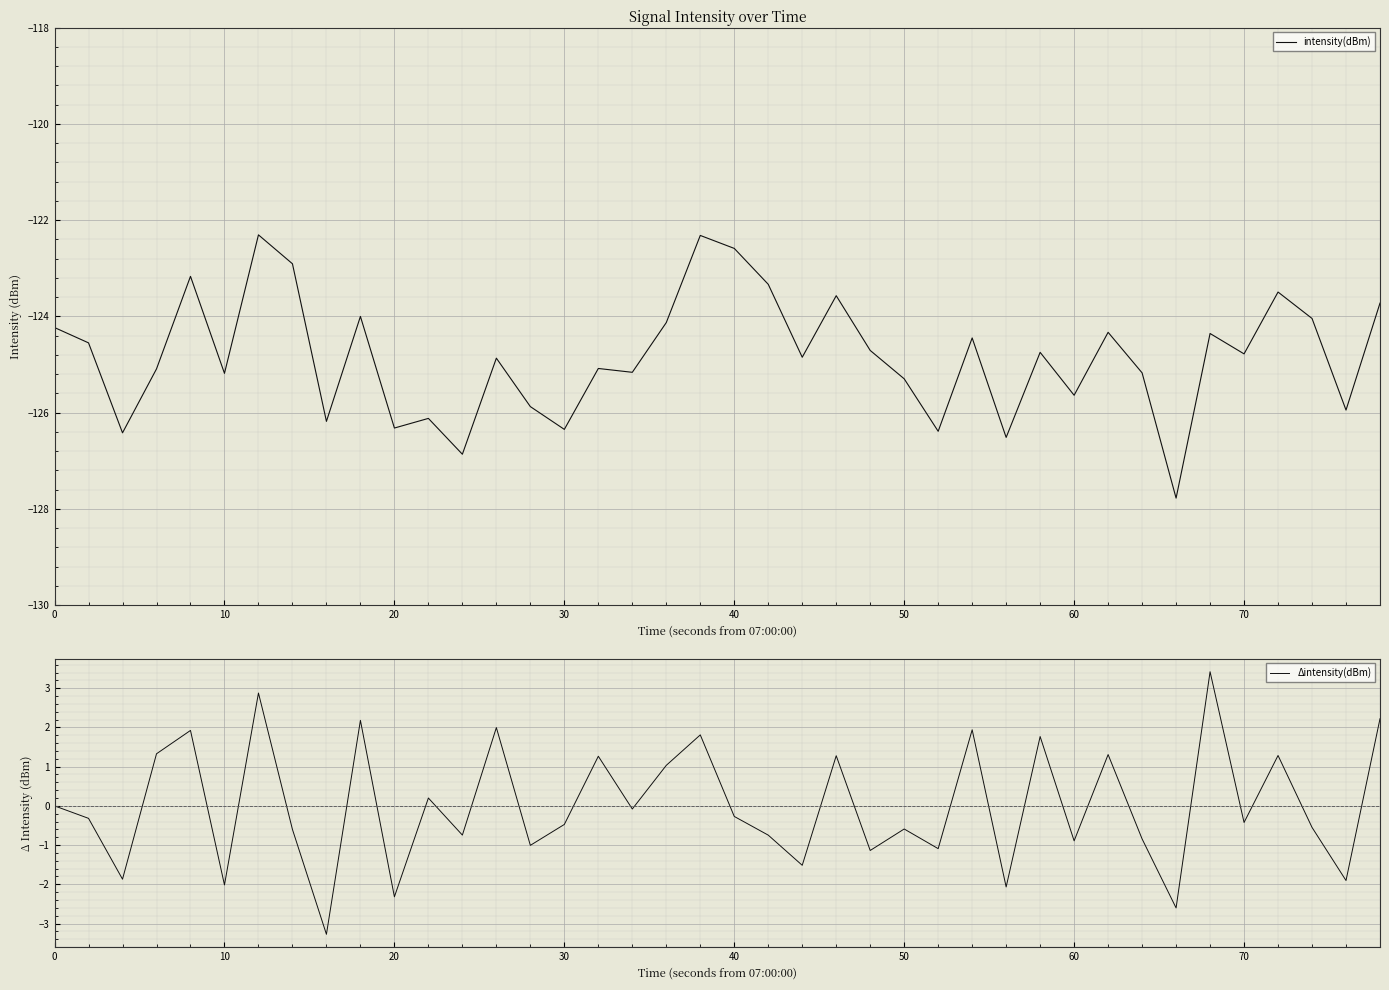

What is the difference between the maximum and minimum values in the Δintensity(dBm) series?

6.7